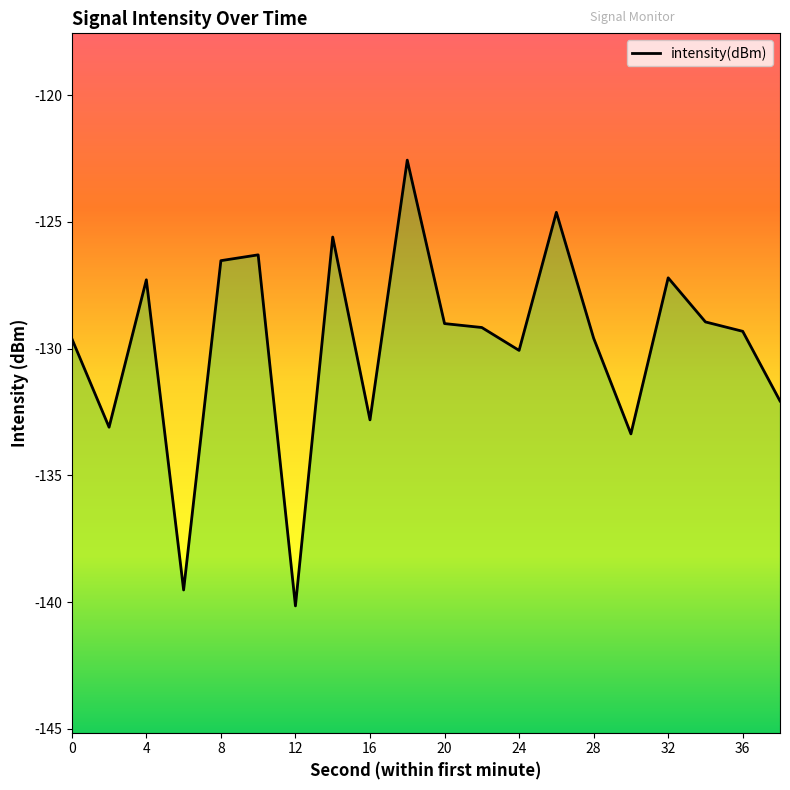

What is the minimum value shown in the chart?

-140.1